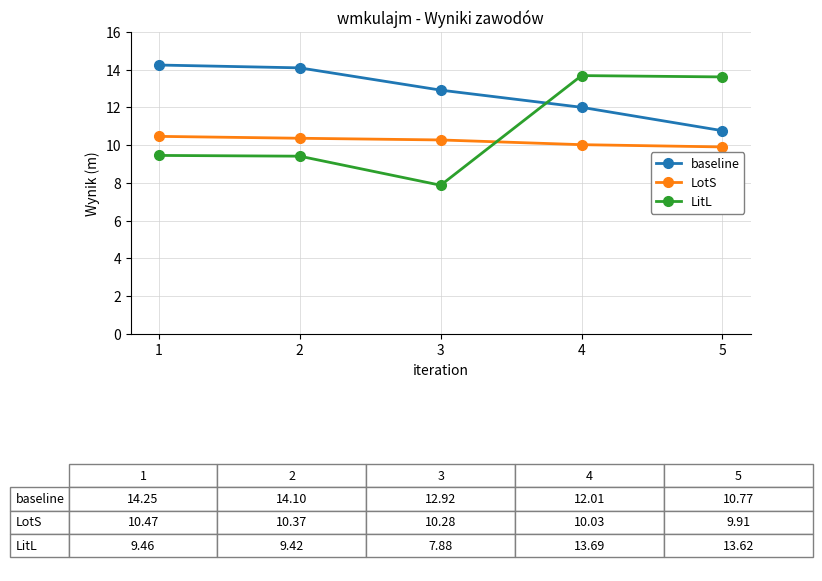

Which series has the largest range (max minus min)?

LitL